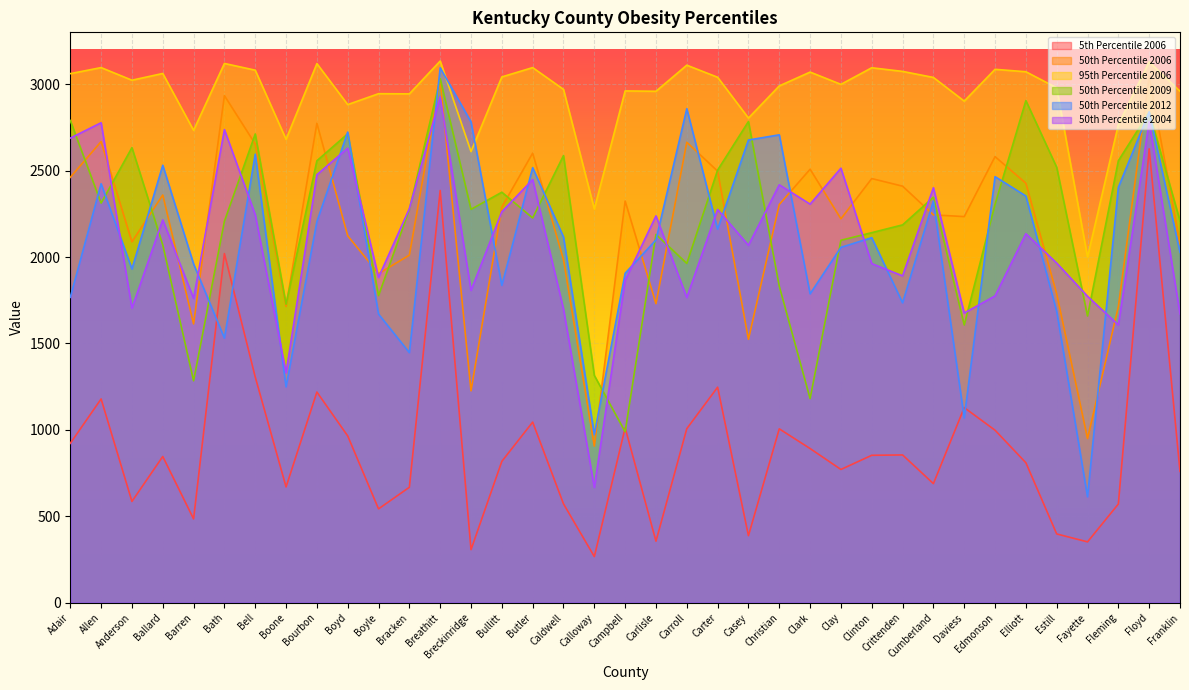

What is the spread (max minus min) of values at Crittenden?

2219